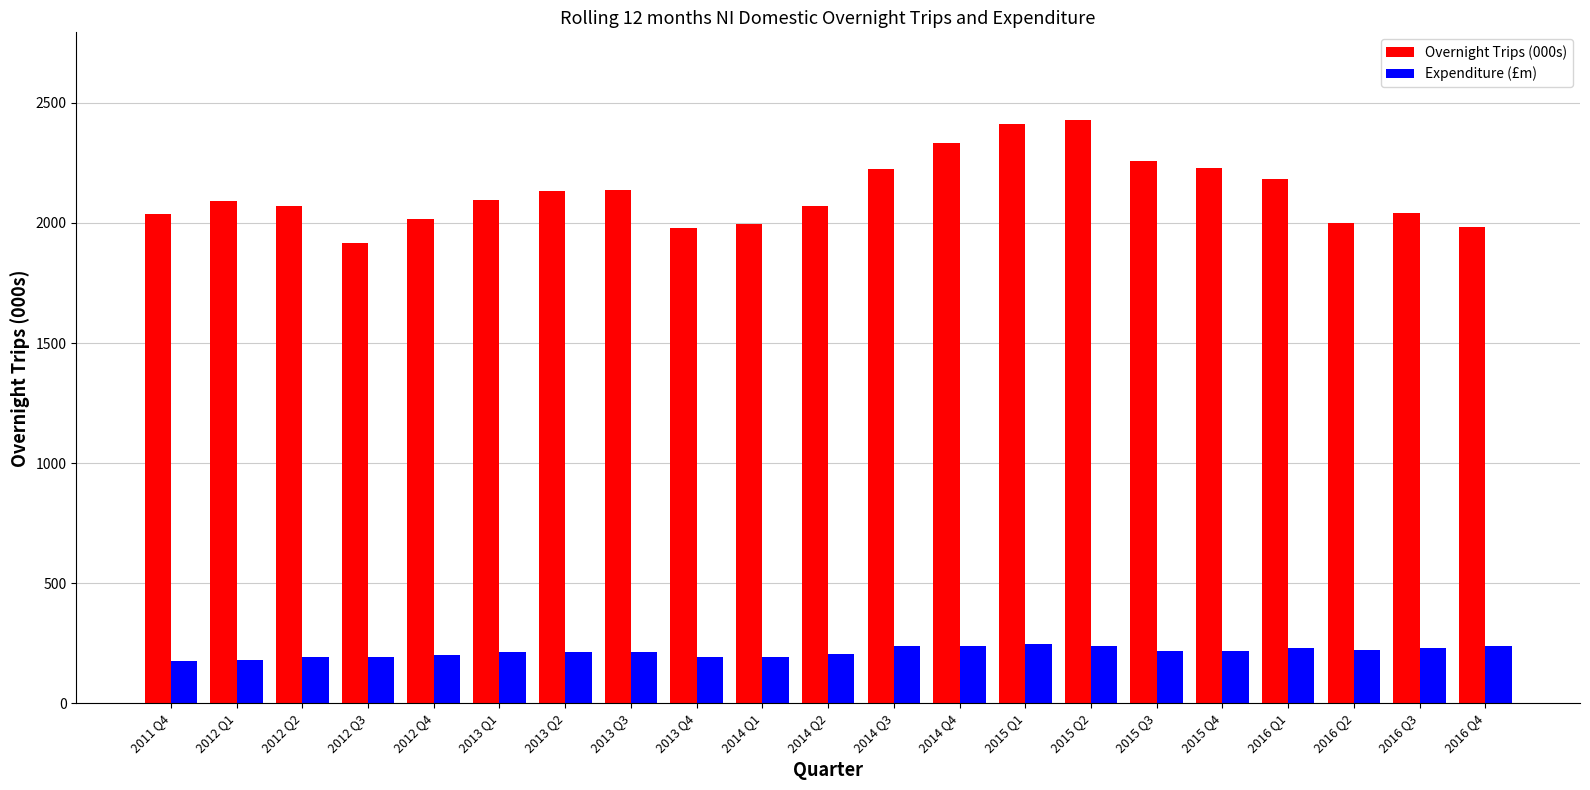

Rank the series by their average value, from lowest to highest.

Expenditure (£m), Overnight Trips (000s)